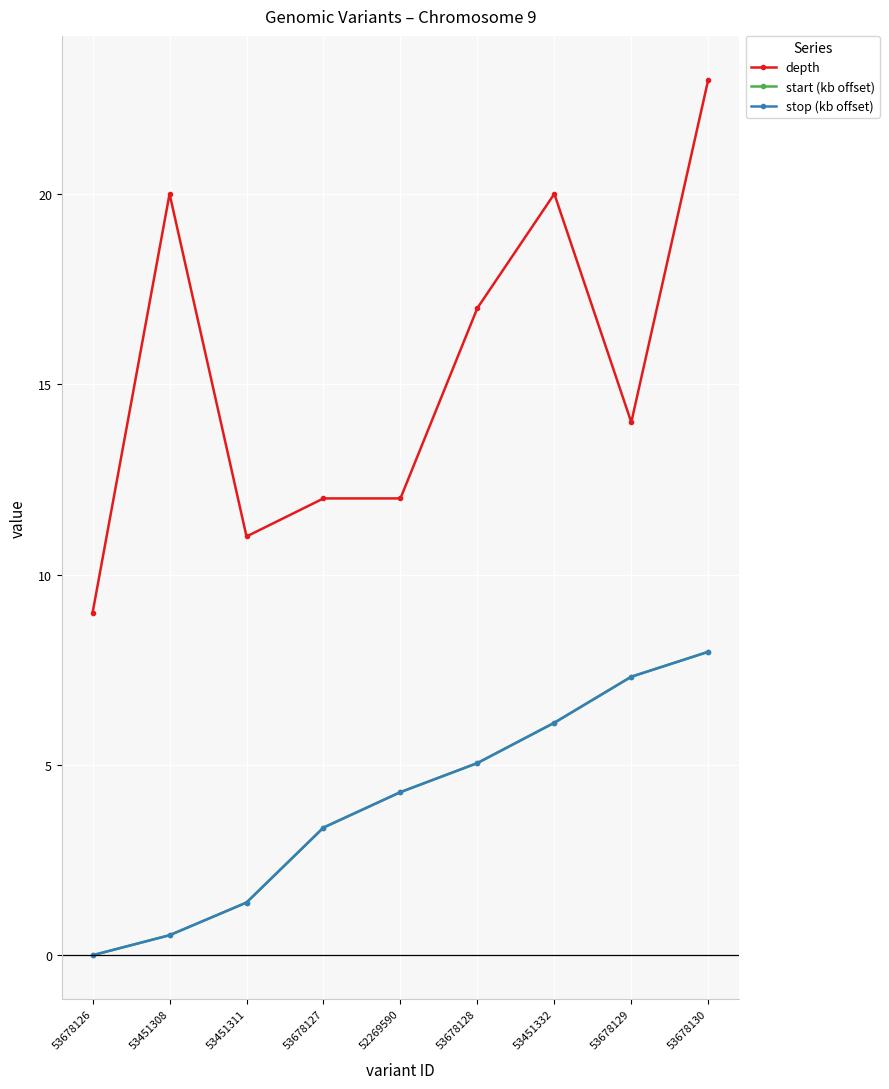

What is the label of the 3rd point from the right?

53451332